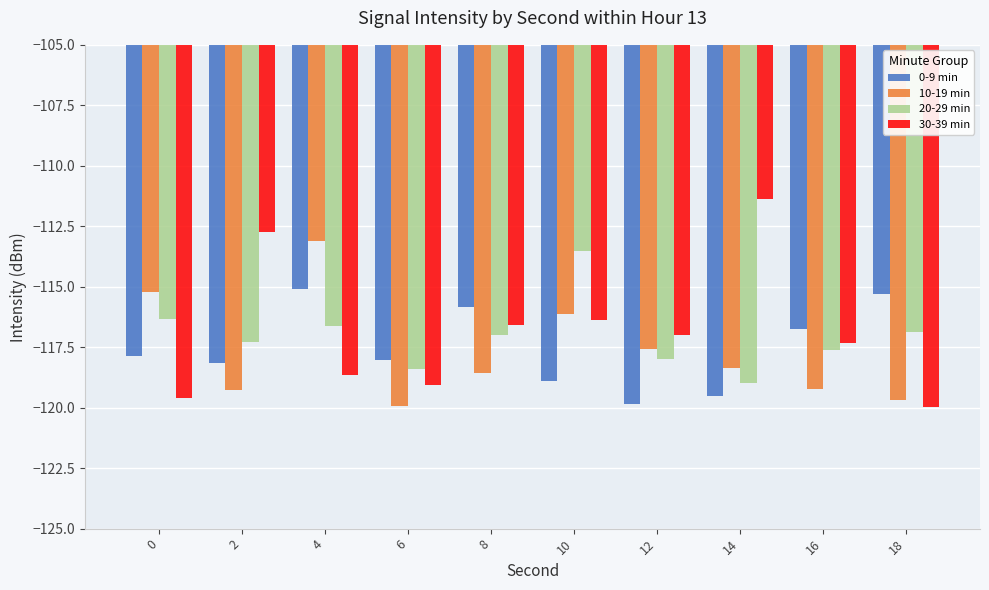

Rank the series at 4 from lowest to highest value.

30-39 min, 20-29 min, 0-9 min, 10-19 min